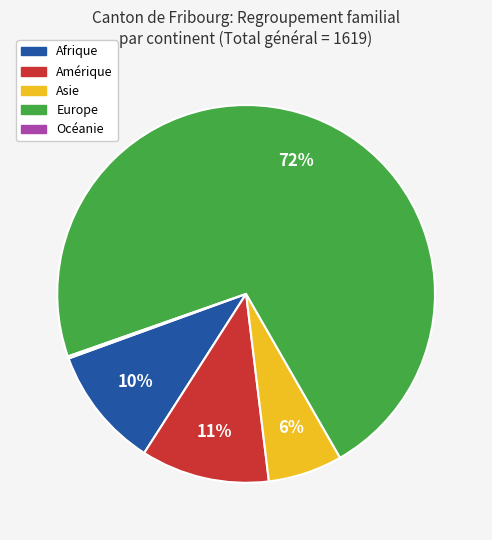

Approximately how many times larger is the value at Asie compared to Afrique?

0.6